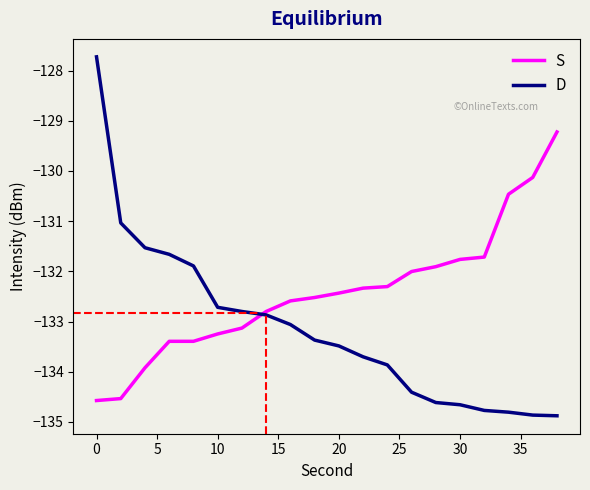

Which series has the largest total across all categories?

S